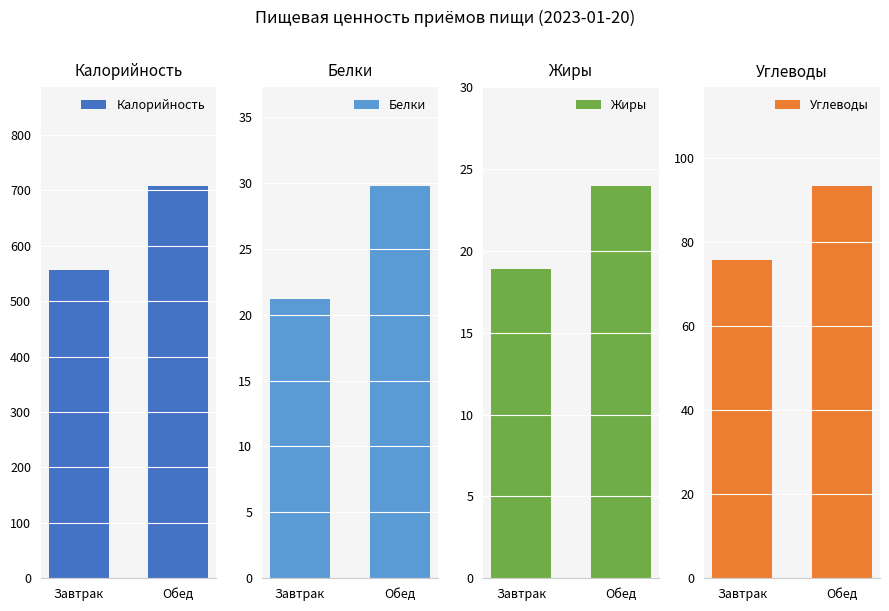

The Белки series shows 21.2 at Завтрак. True or false?

True